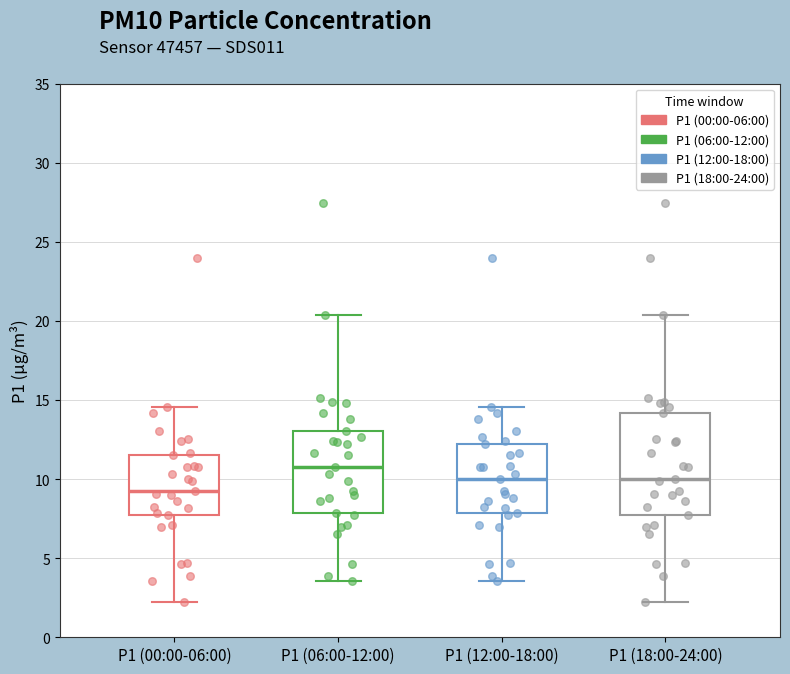

Where is the lower edge of the box for P1 (00:00-06:00) on the y-axis? The values are not printed on the chart, so give them approximately, as read against the axis.

7.5